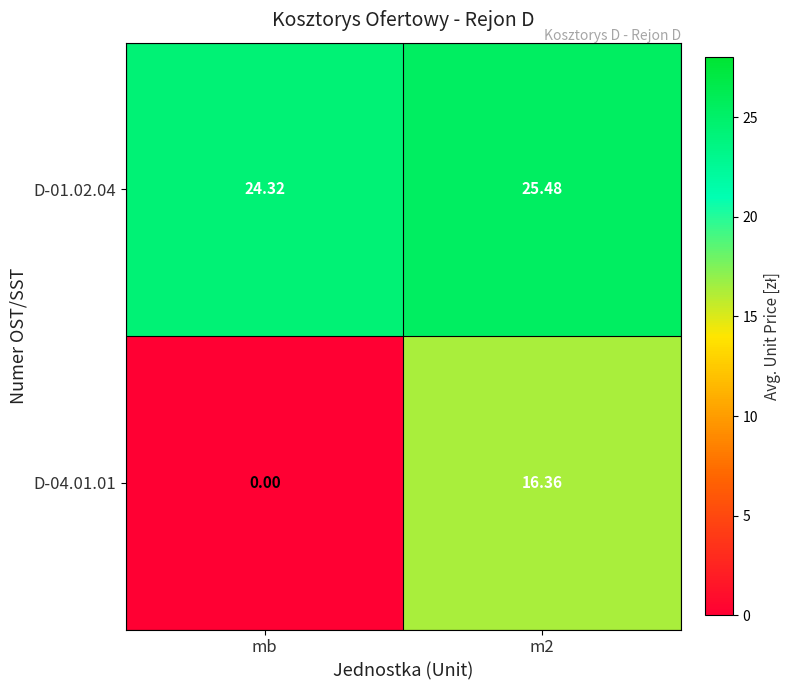

At how many categories does at least one series exceed 24?

2